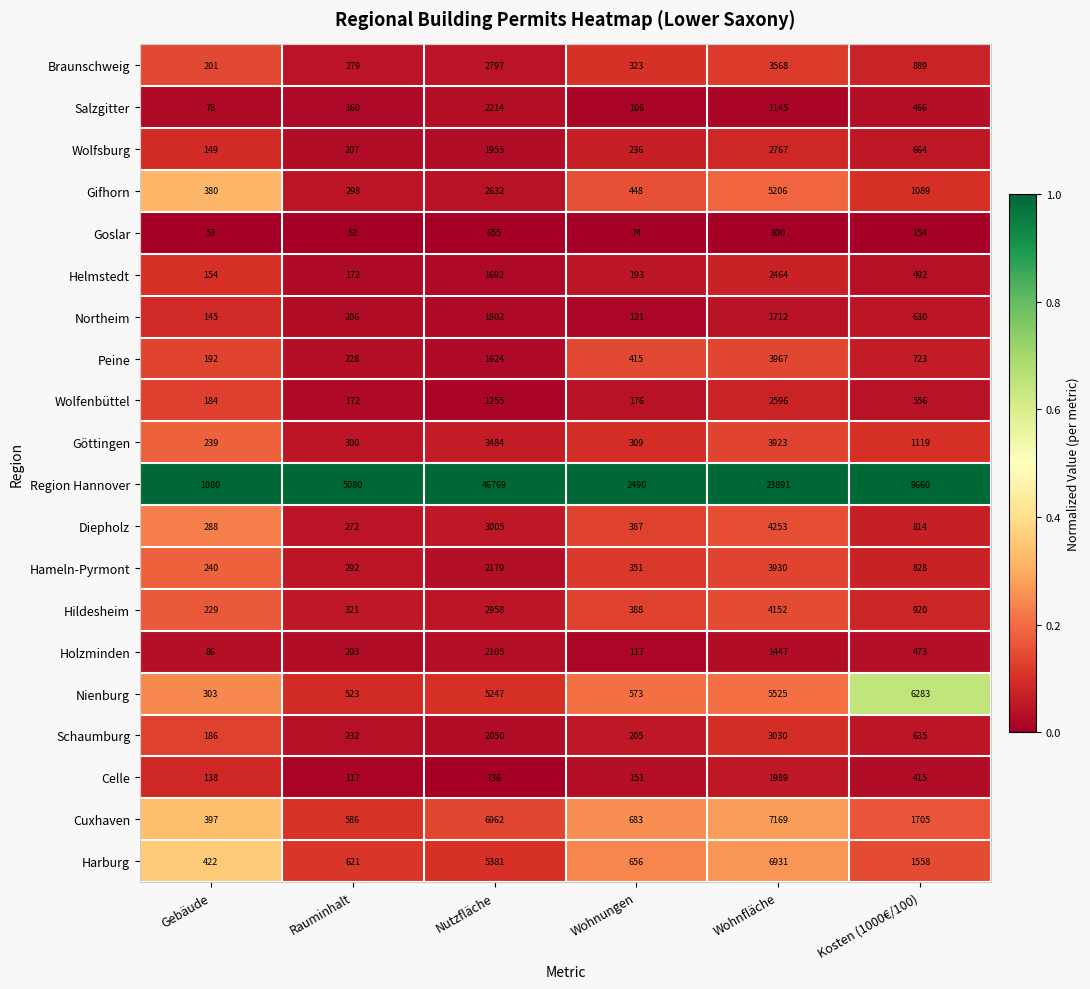

What is the maximum value shown in the chart?

46769